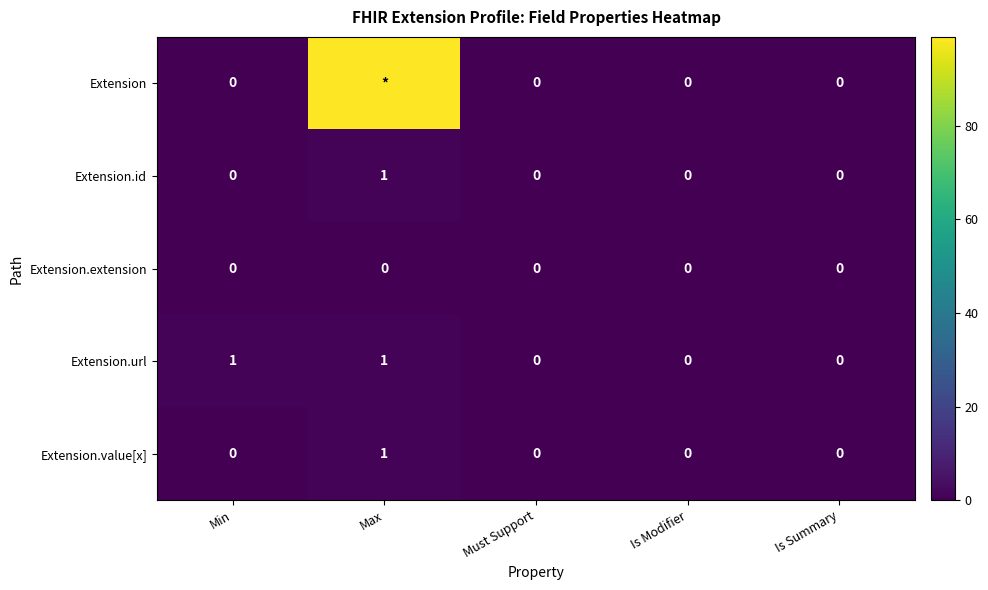

How many Extension.url values are between 0 and 1?

5